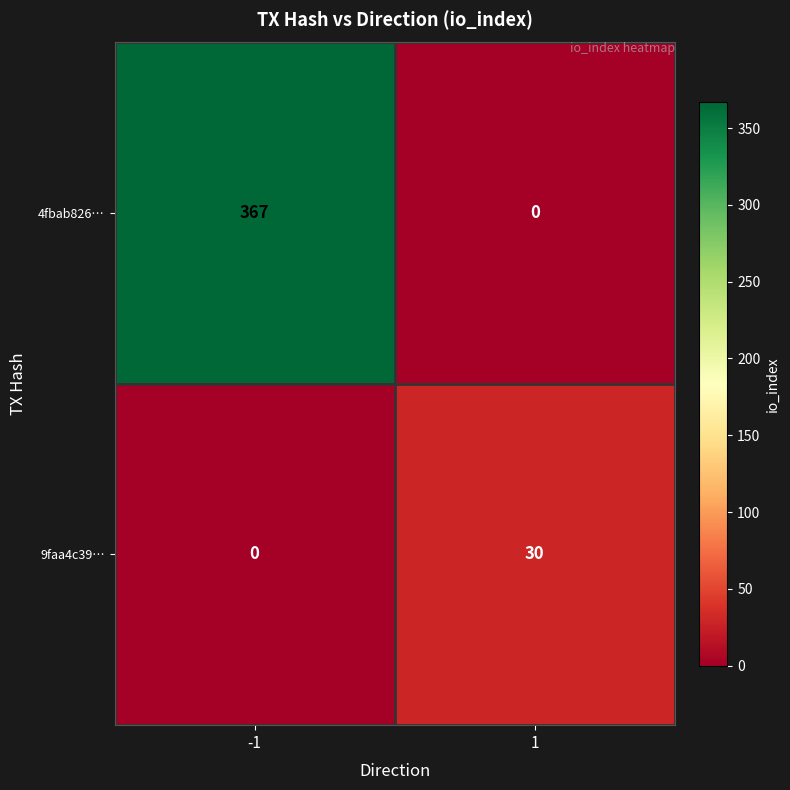

List the series in order of their peak value, highest first.

4fbab826…, 9faa4c39…